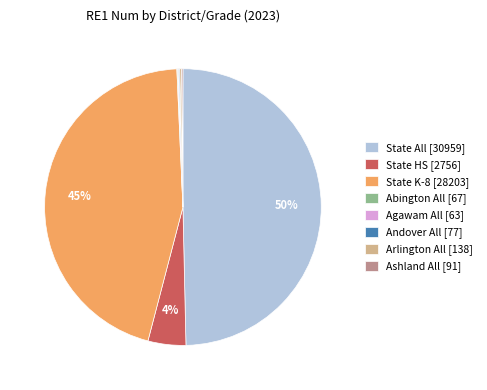

Between State HS [2756] and State K-8 [28203], which is larger?

State K-8 [28203]